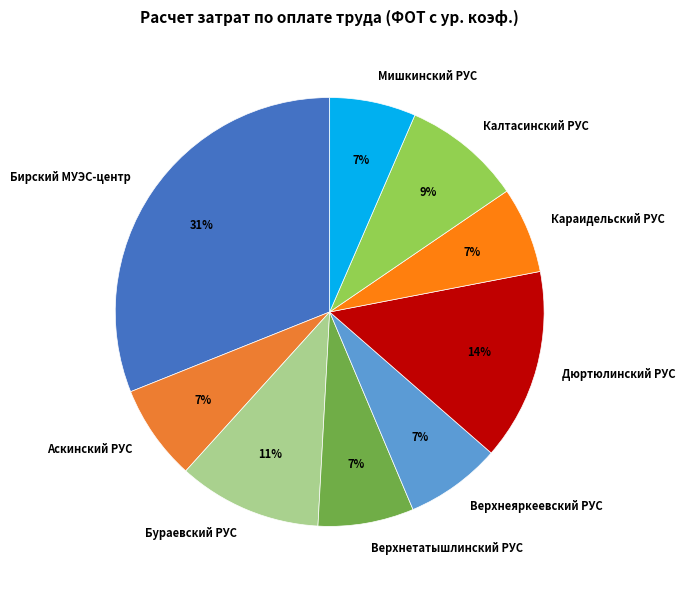

Count the number of slices in the pie.

9